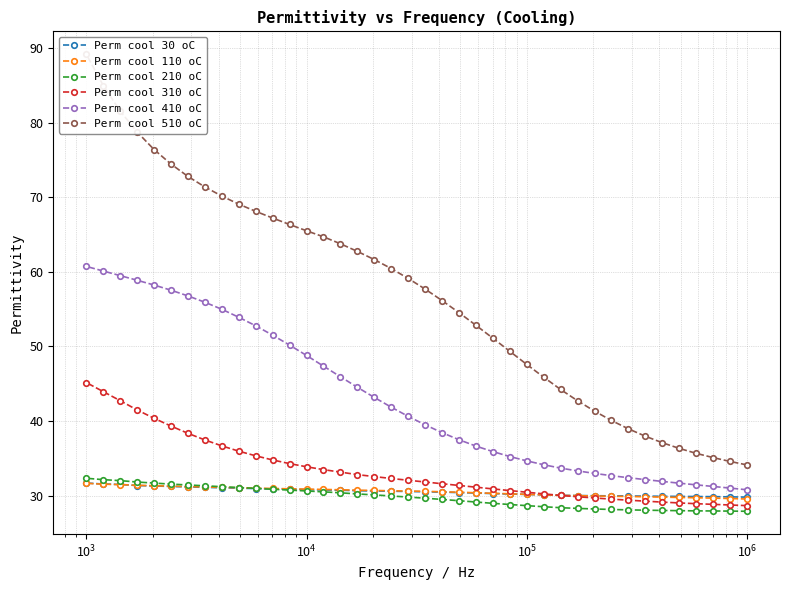

Does the chart have visible grid lines?

Yes